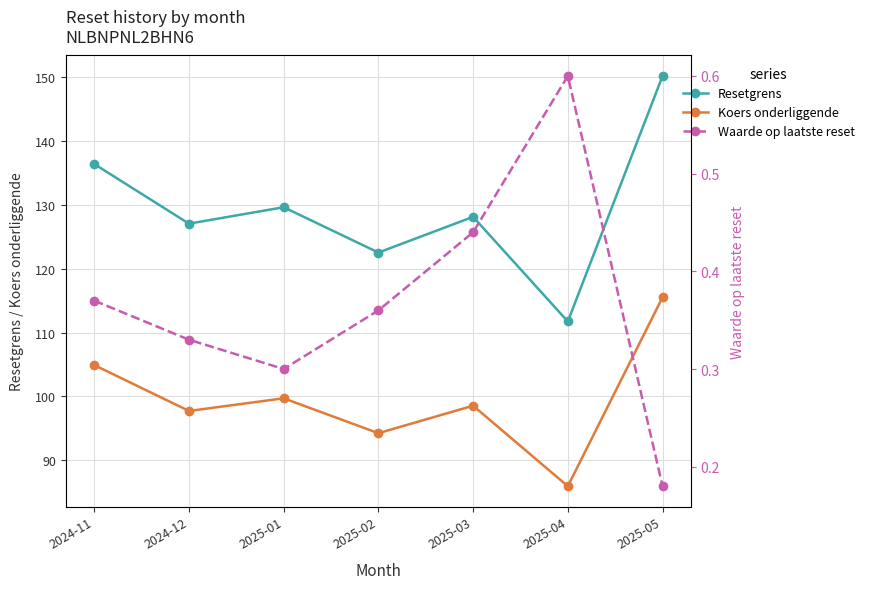

What is the approximate value of Resetgrens at 2025-02?

122.5